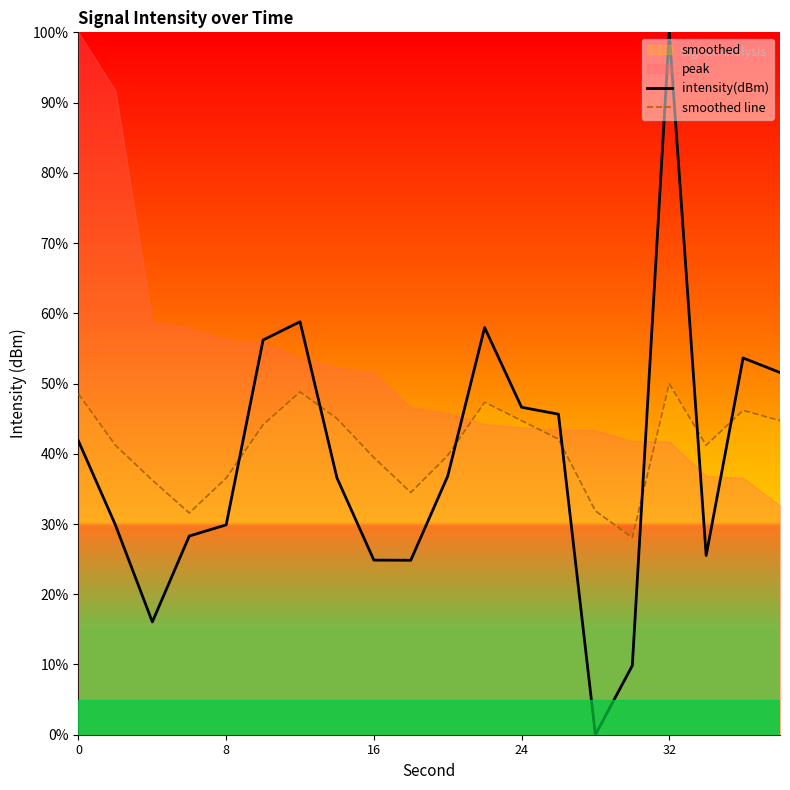

At which label does intensity(dBm) reach its peak?

32